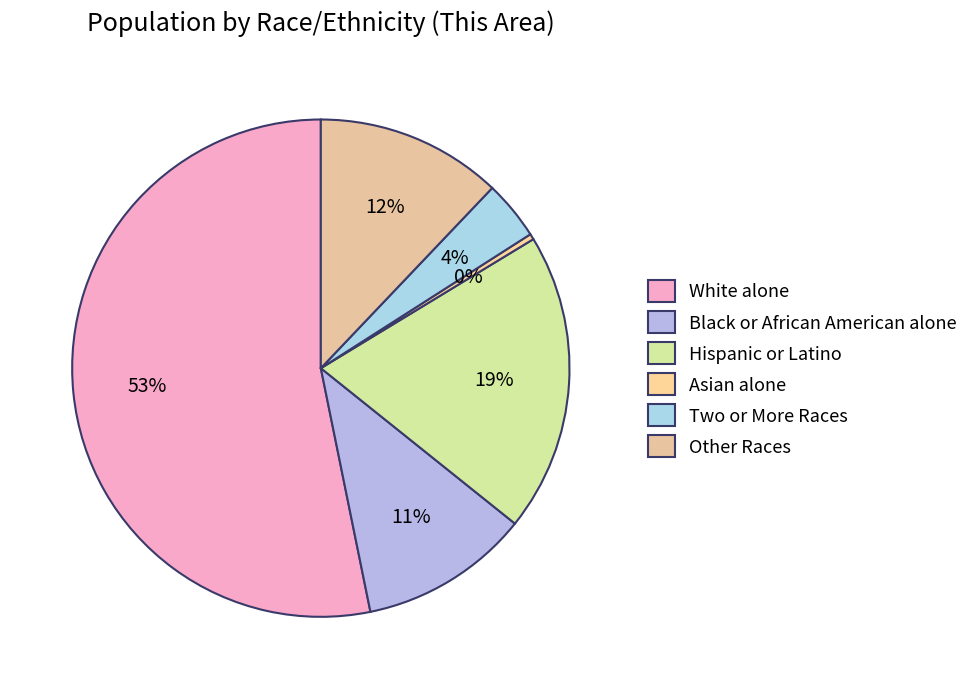

What percentage is the Hispanic or Latino slice, to the nearest percent?

19%